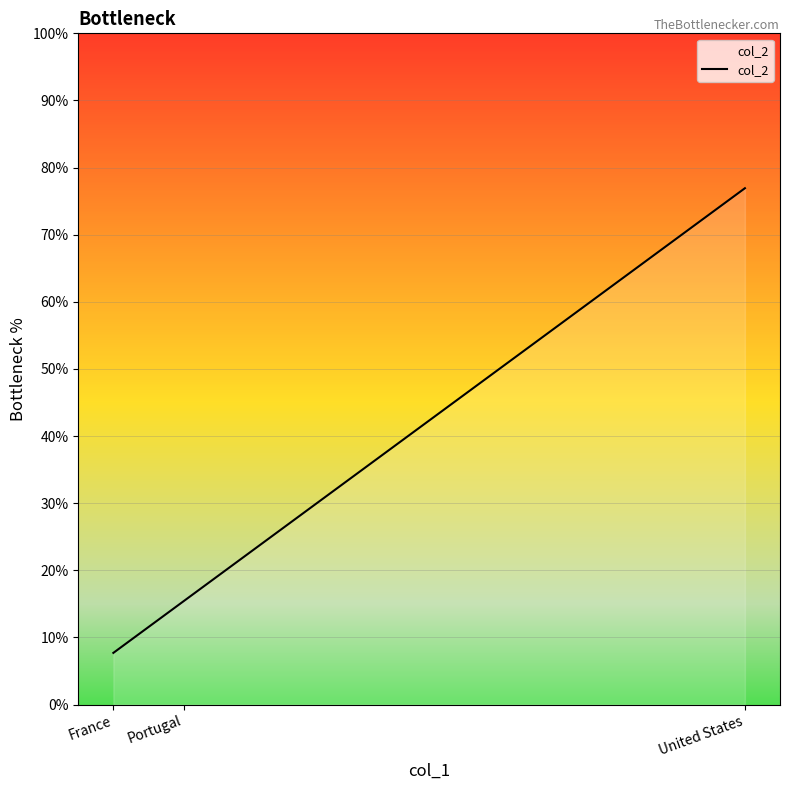

The chart shows a value of 76.9 at United States. True or false?

True